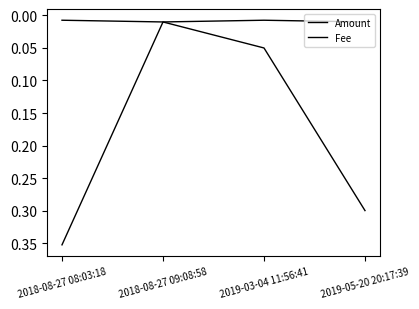

Is it true that Fee equals 0.0 at 2018-08-27 09:08:58?

True